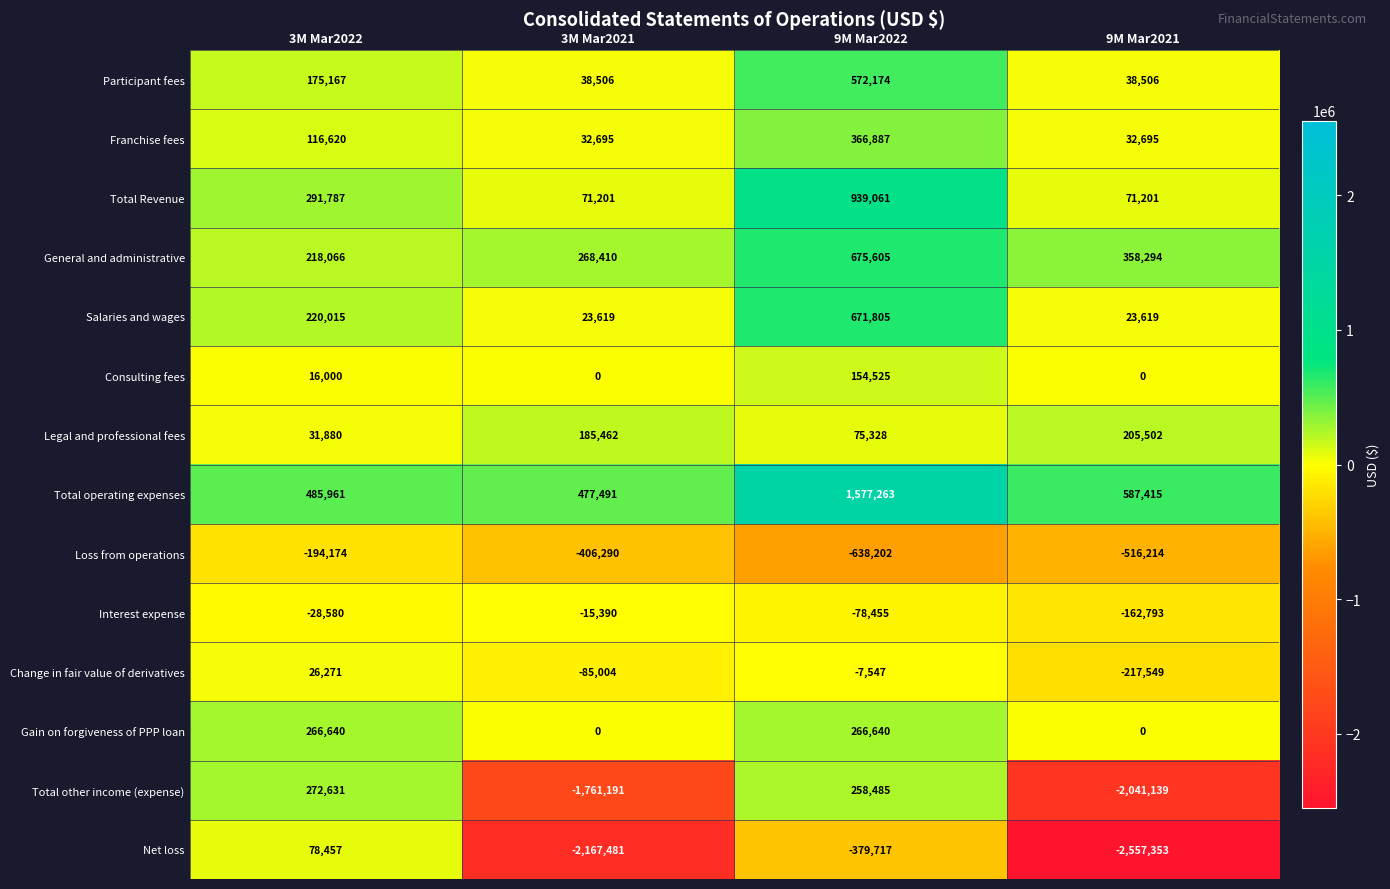

Which label corresponds to the largest value in the chart?

9M Mar2022